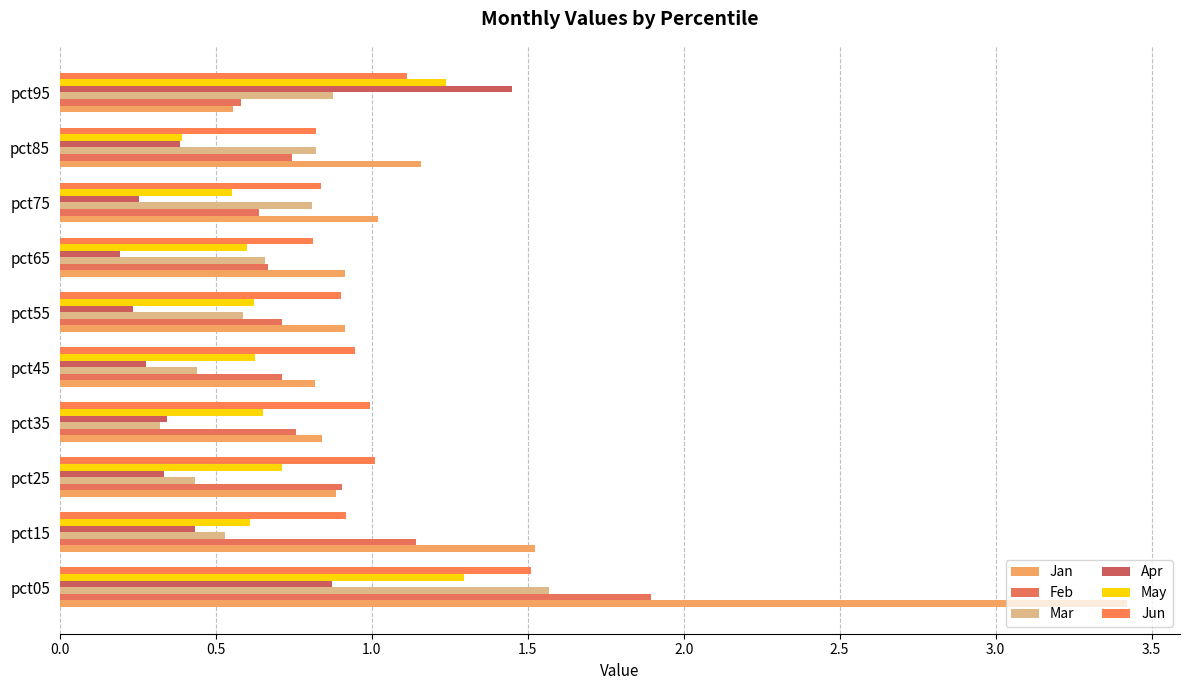

How many categories are shown in the chart?

10